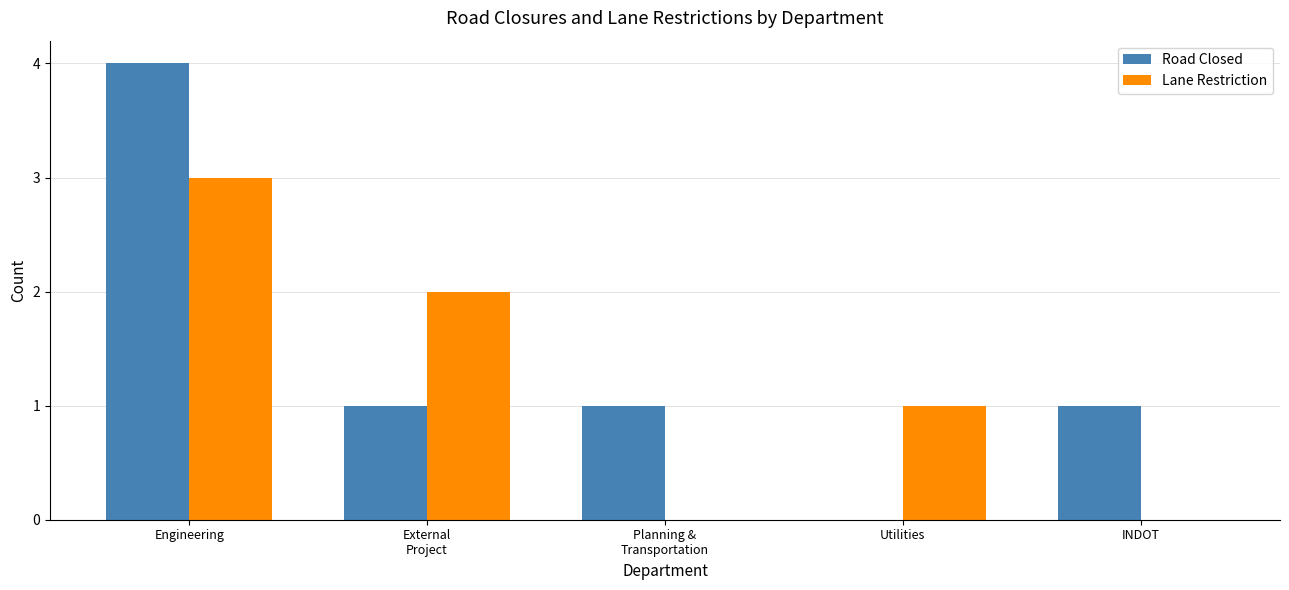

At which category is the sum across all series the highest?

Engineering